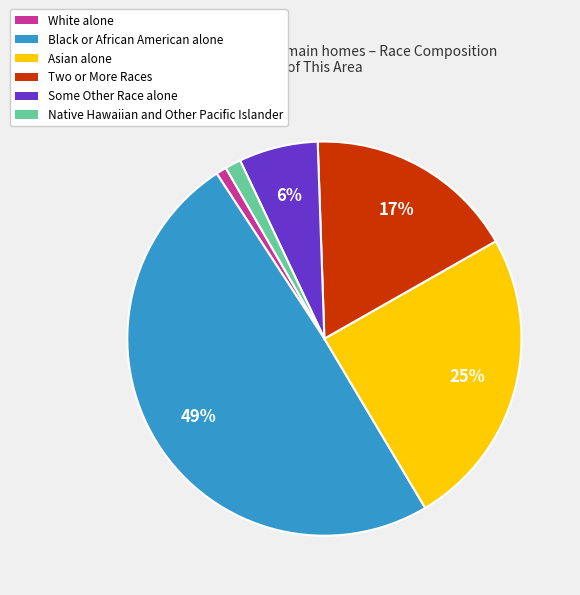

Is it true that Two or More Races is 24% of the pie?

False